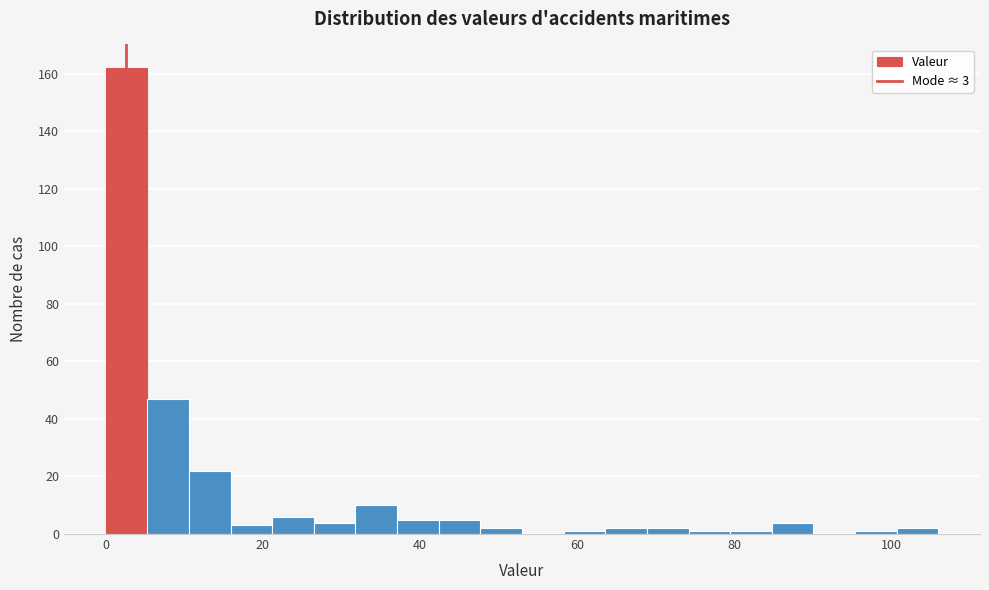

Around what value on the x-axis is the tallest bar? Give the approximate position of its centre, as read against the axis.

2